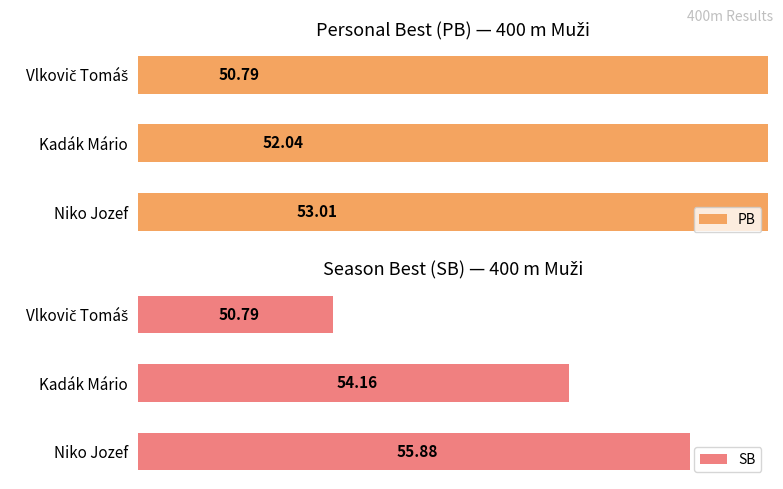

What is the value of the PB bar at the 2nd from the left?

52.0